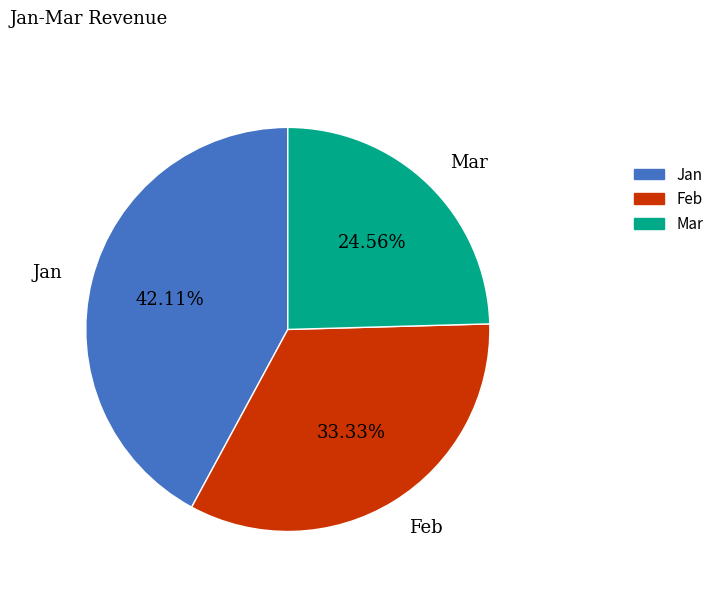

What is the largest slice in the pie chart?

Jan